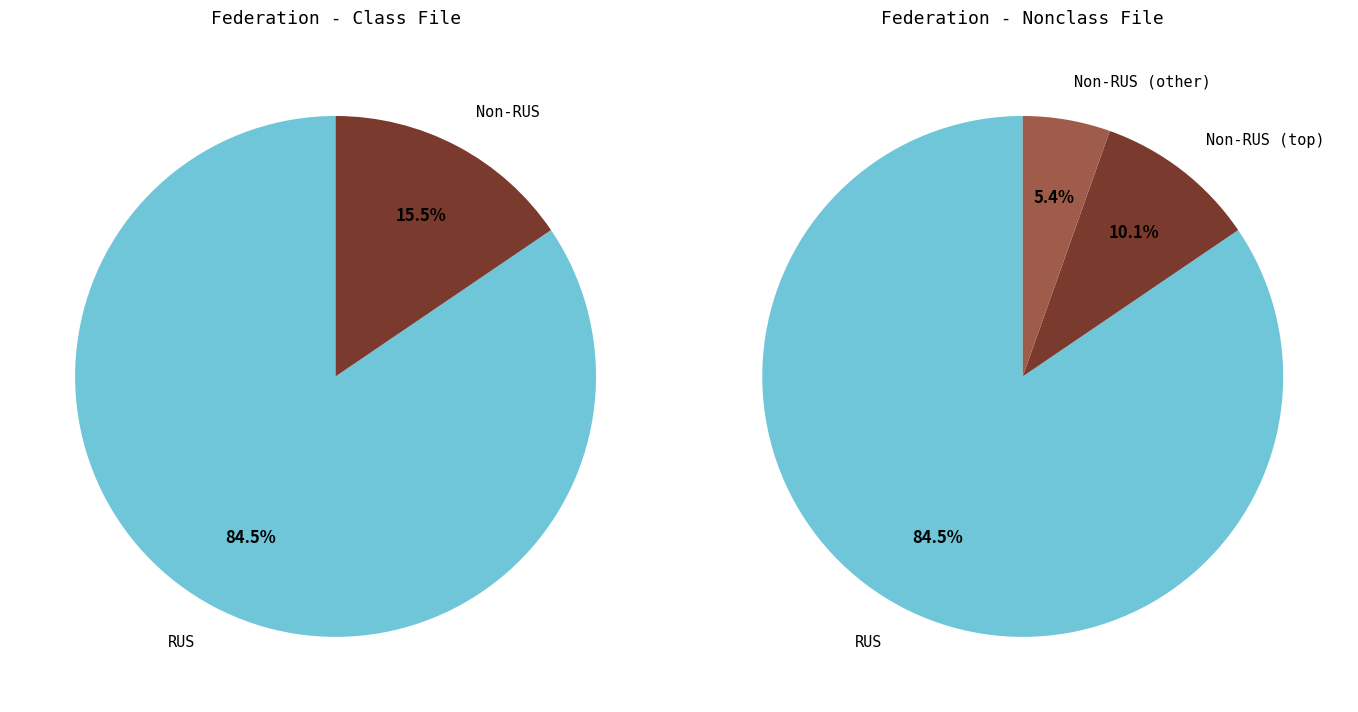

Which slice is the largest?

RUS